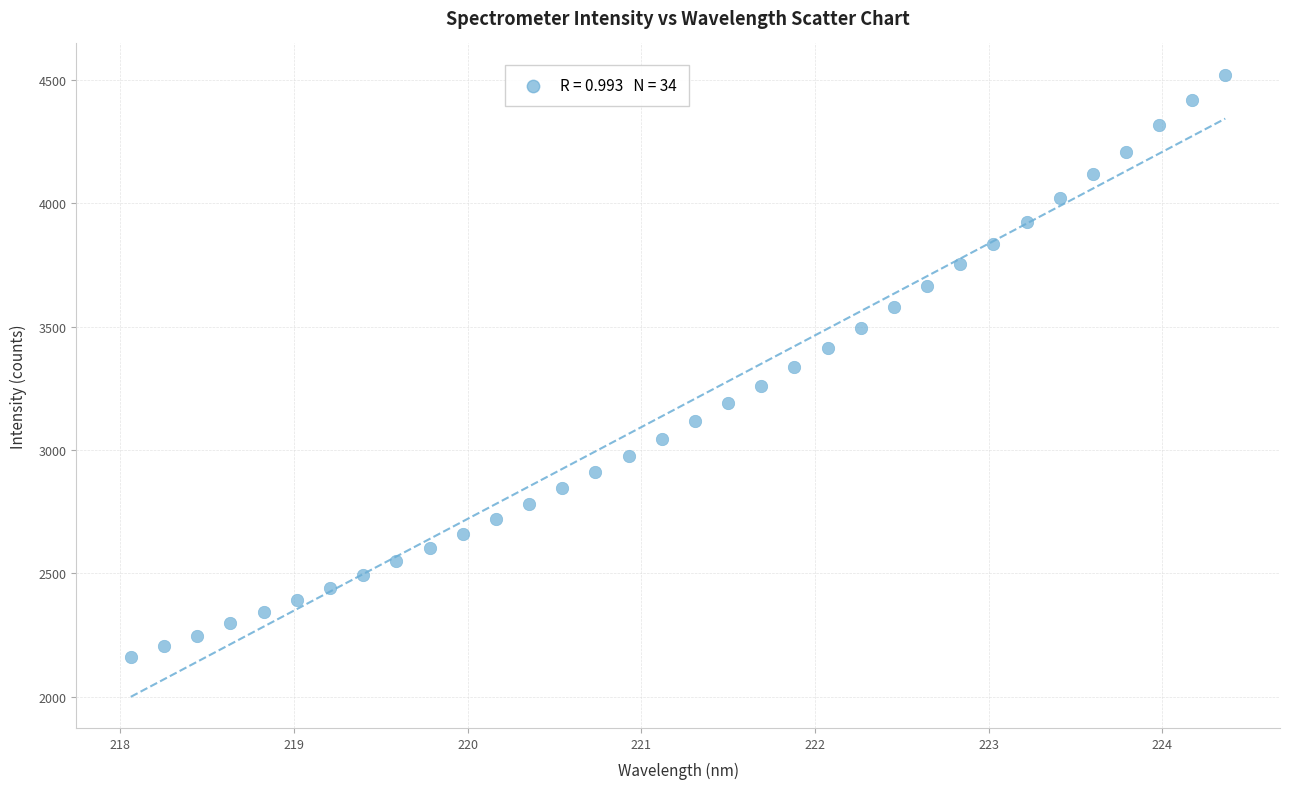

What is the range of X values (max minus min)?

6.3